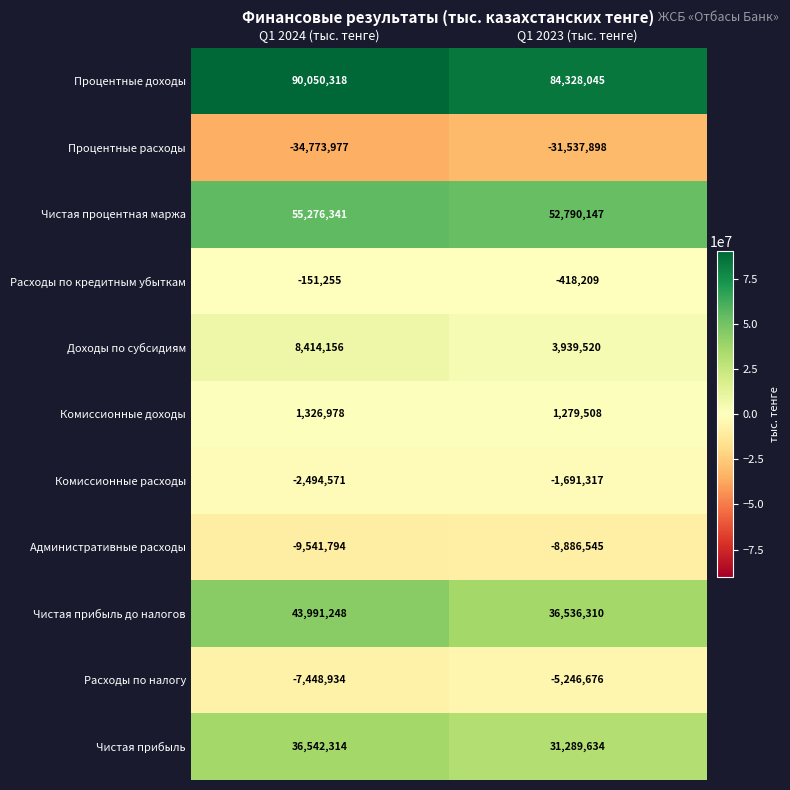

What is the total value across all series at Q1 2023 (тыс. тенге)?

162382519